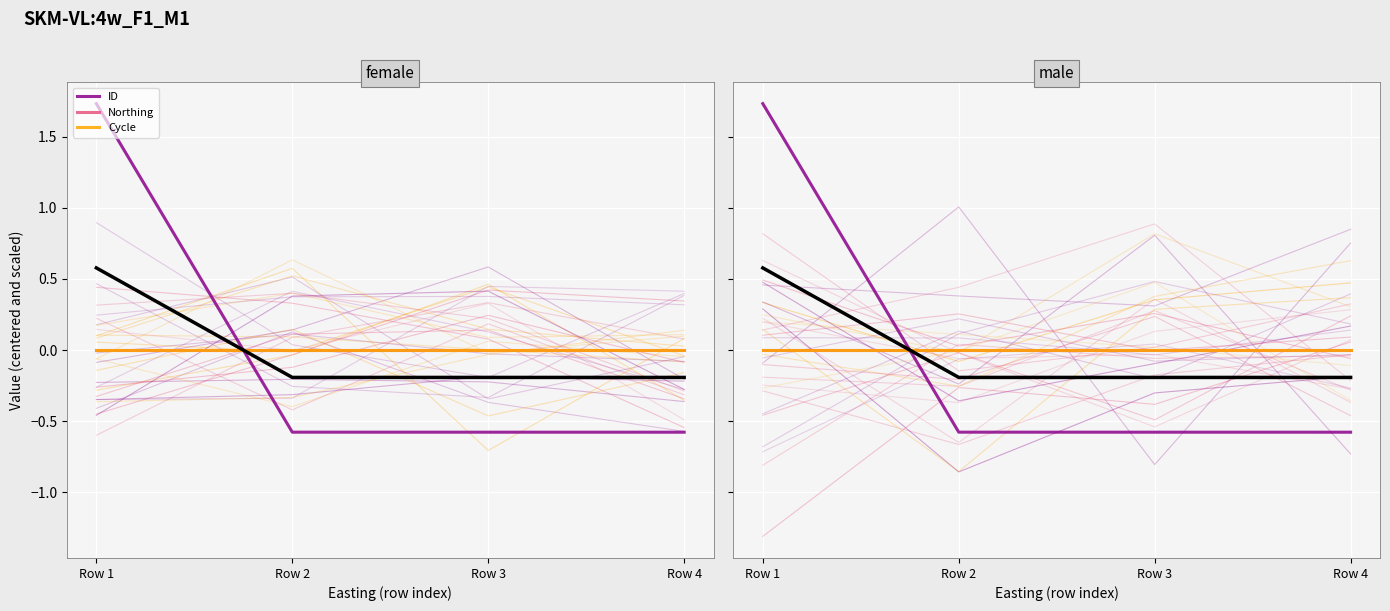

How many data points in ID are less than 0?

3